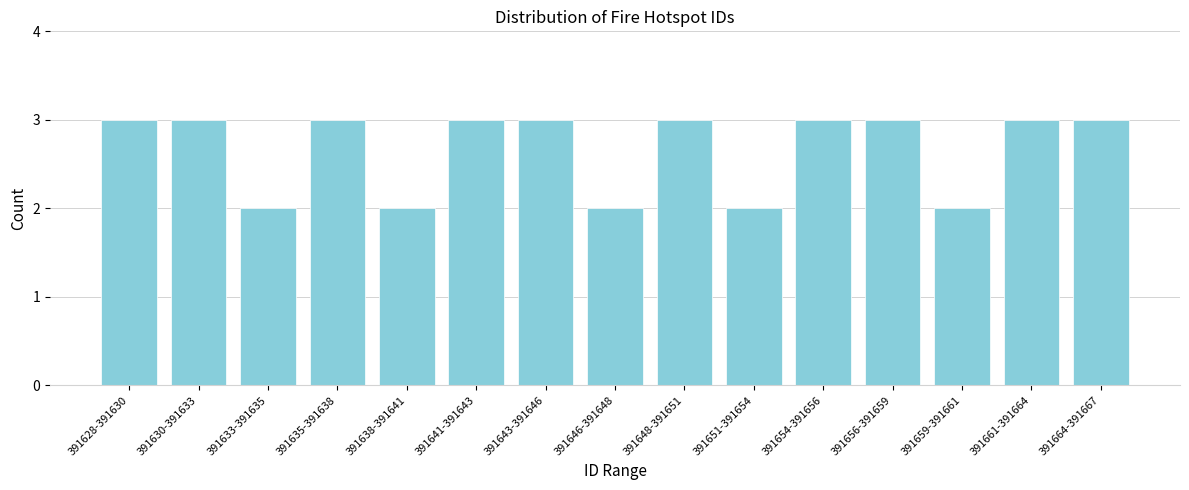

Reading left to right, what are all the values shown in this chart?

3	3	2	3	2	3	3	2	3	2	3	3	2	3	3